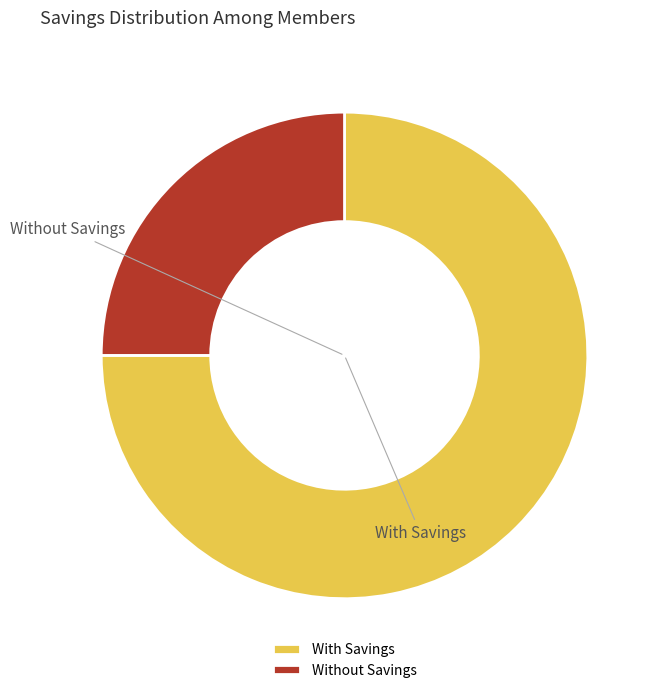

Does any single category account for the majority?

Yes